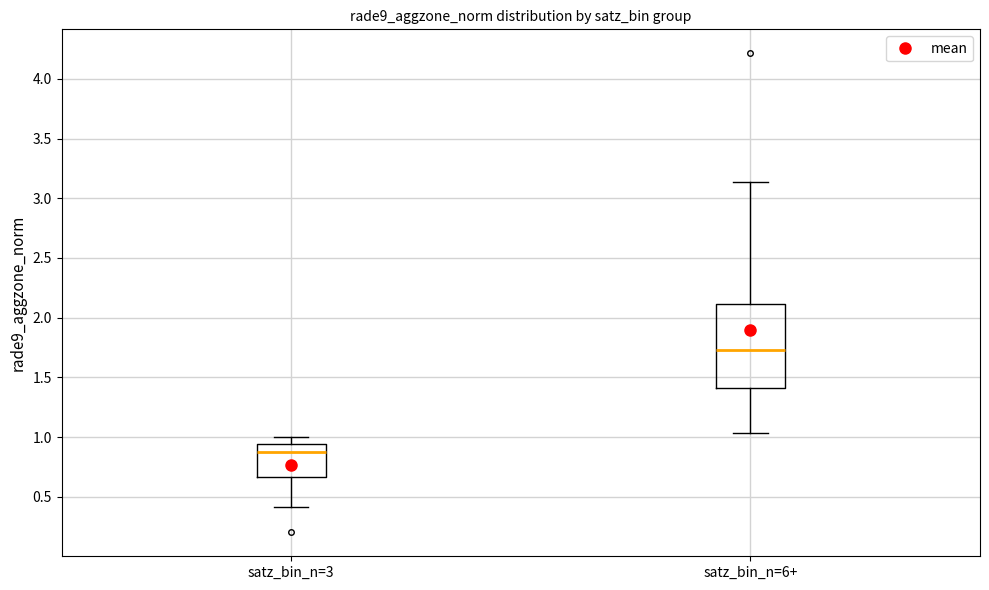

Reading left to right, transcribe this box plot: for each box, give where its median line is, the range the box spans, and where its two whiskers end, as read against the y-axis. The values are not printed on the chart, so give them approximately, as read against the axis.

satz_bin_n=3: median 0.90, box 0.65 to 0.95, whiskers 0.40 to 1.00
satz_bin_n=6+: median 1.75, box 1.40 to 2.10, whiskers 1.05 to 3.15